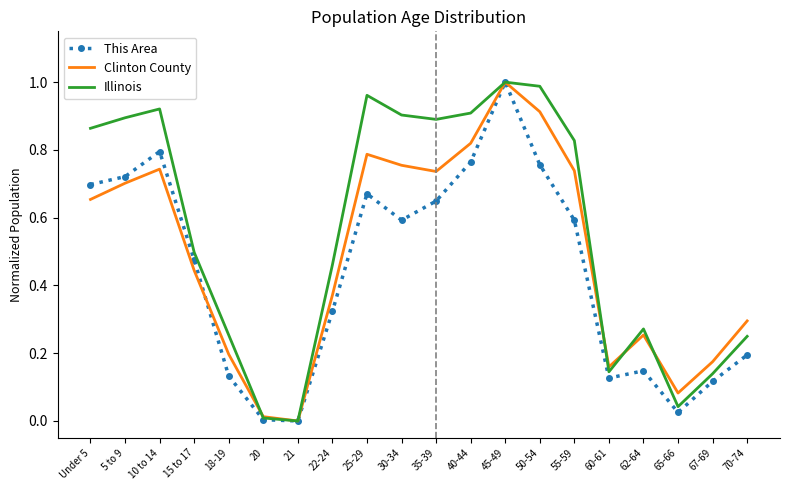

The This Area series shows 0.4 at Under 5. True or false?

False